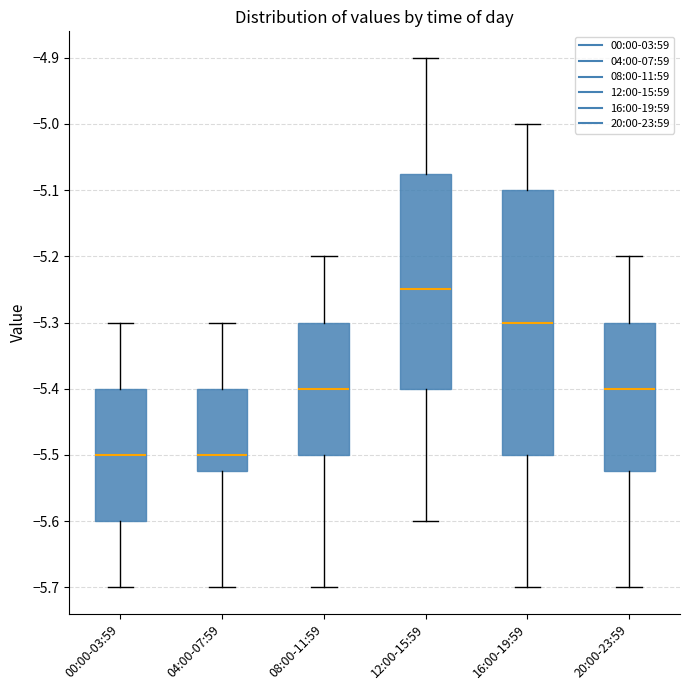

Which box is the tallest, from its lower edge to its upper edge?

16:00-19:59